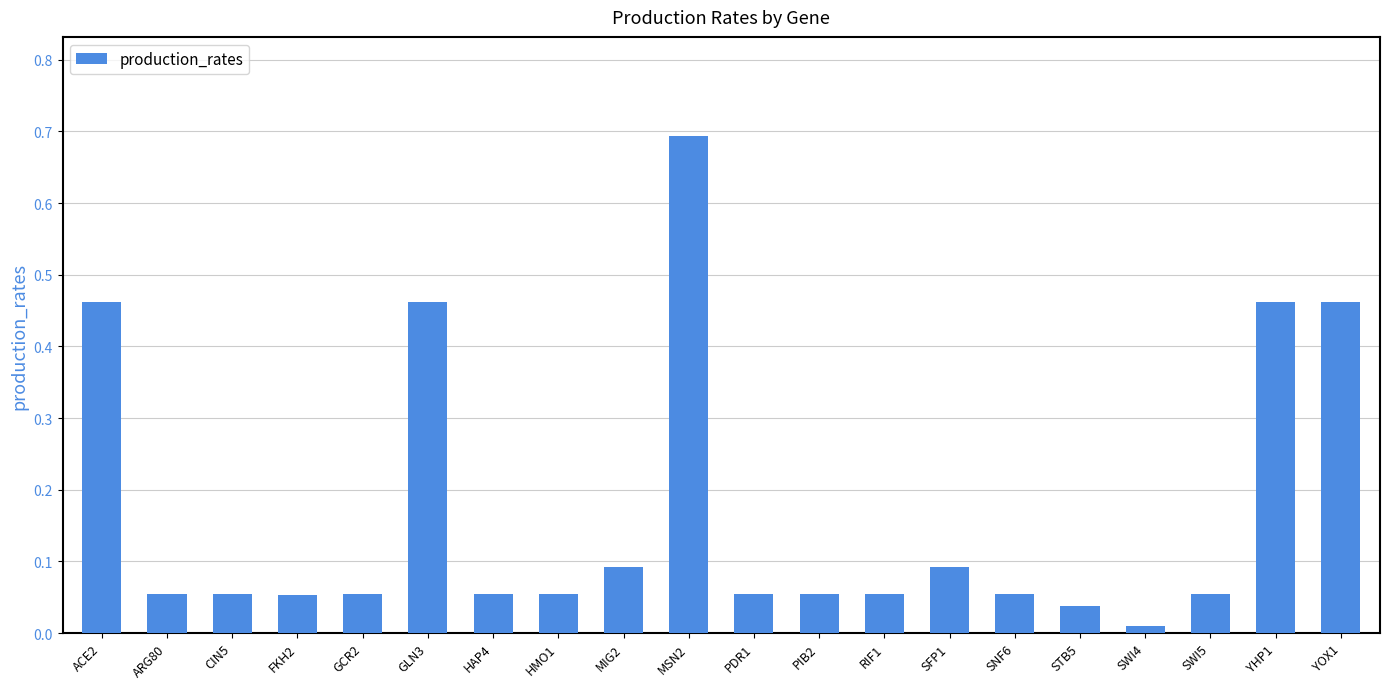

What is the change in value from ACE2 to GCR2?

-0.4